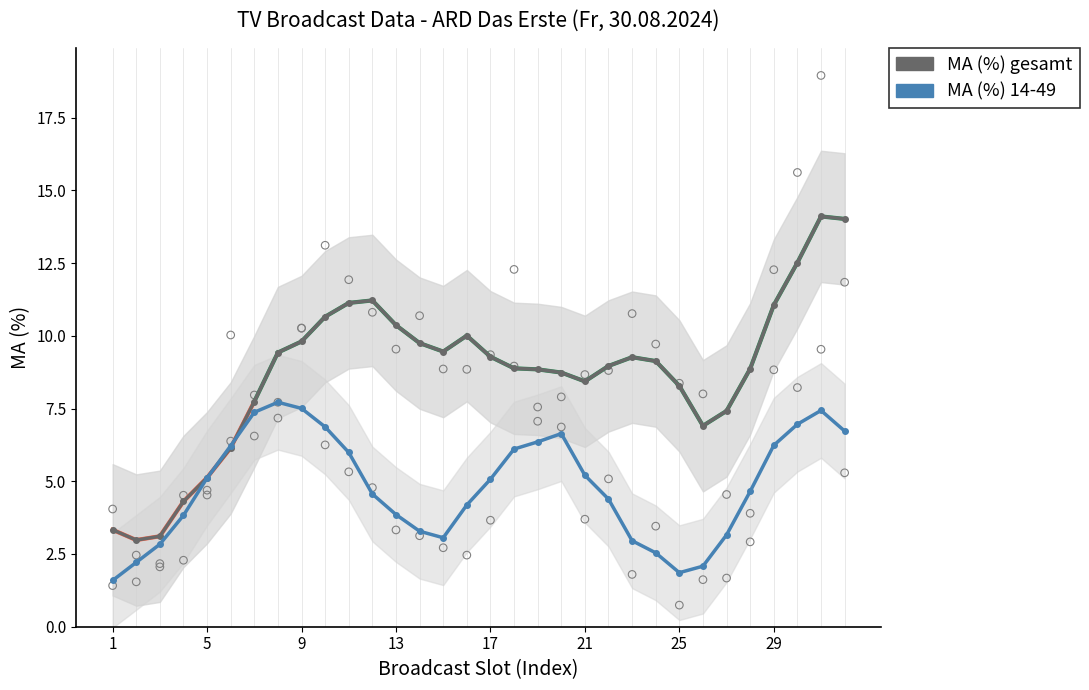

Which series has the largest total across all categories?

MA (%) gesamt (smoothed)